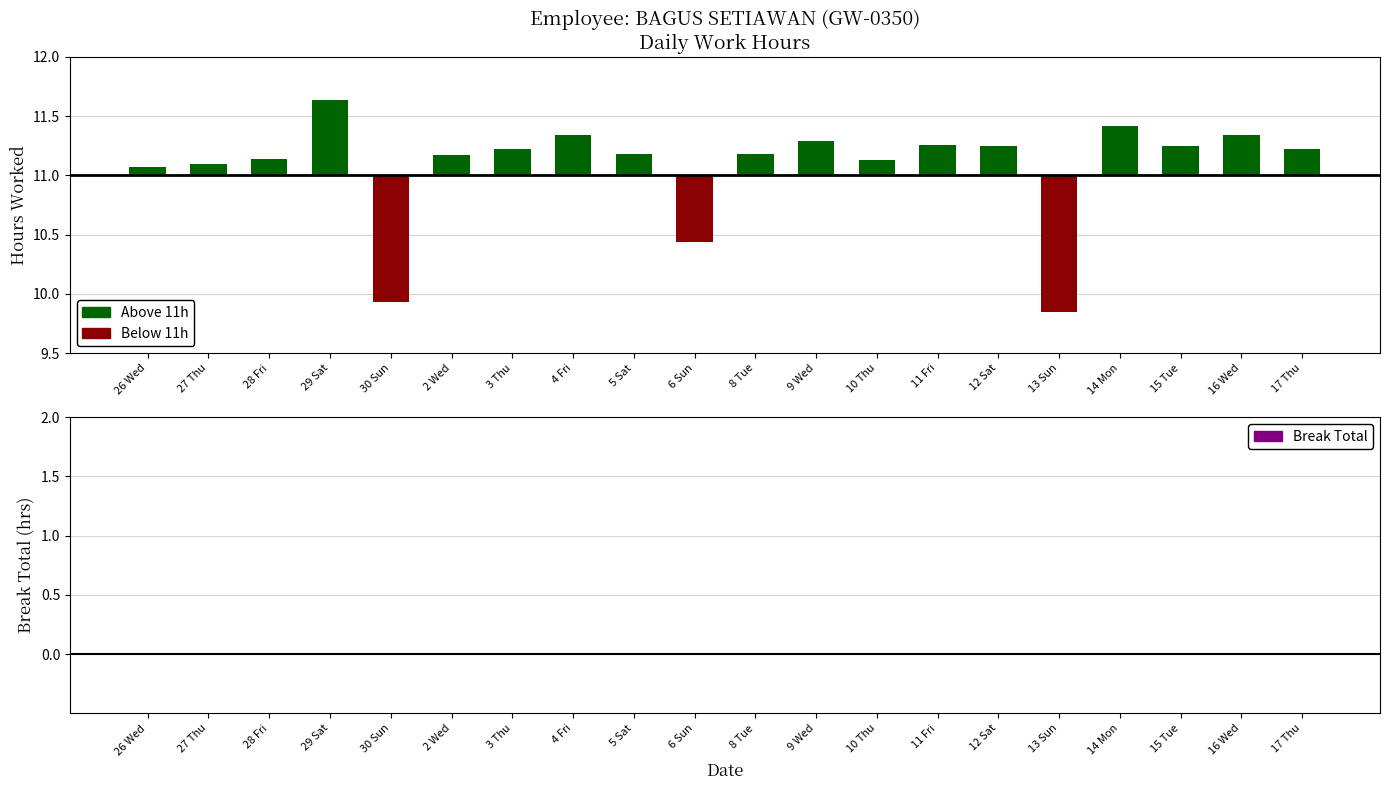

What is the label of the 4th bar from the left?

29 Sat